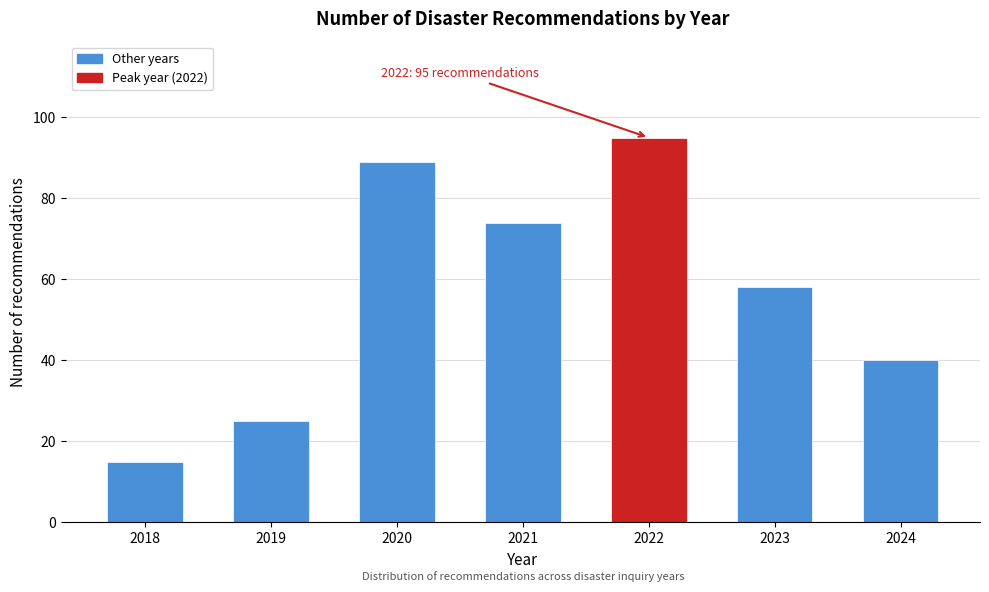

Reading left to right, transcribe all the data shown in this chart.

2018=15	2019=25	2020=89	2021=74	2022=95	2023=58	2024=40